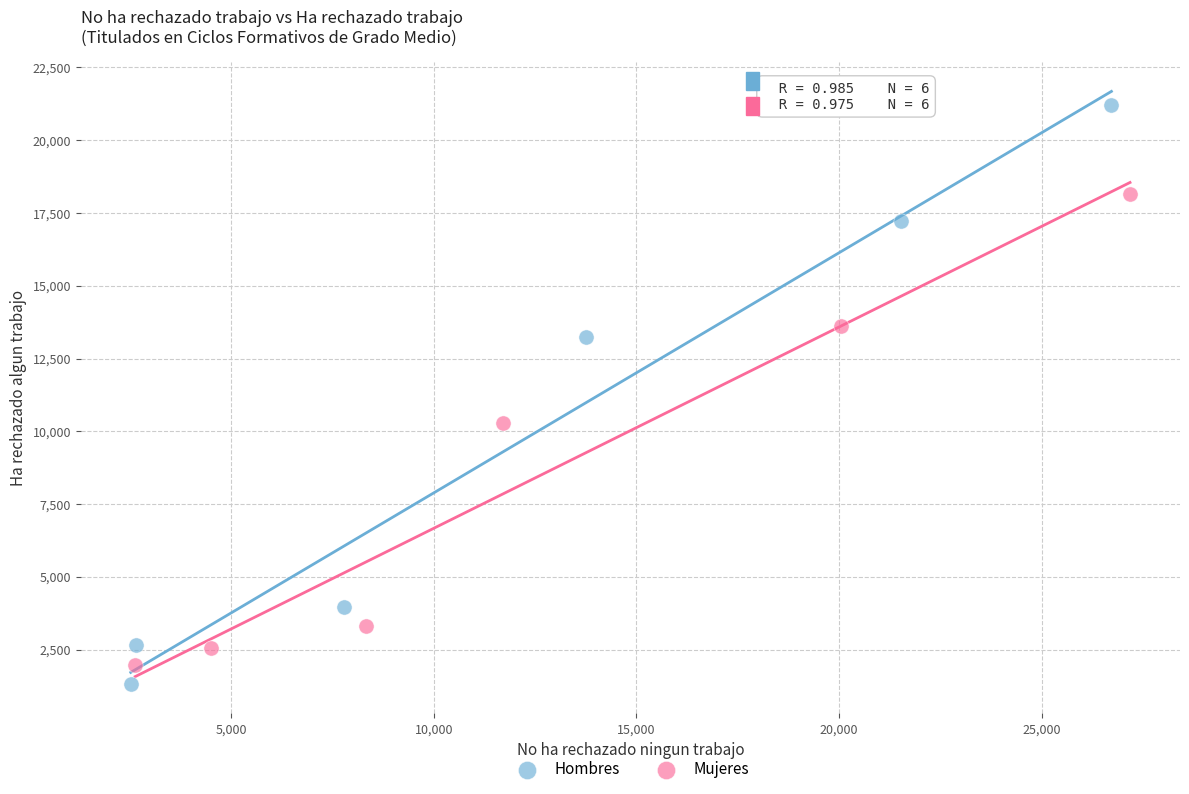

What are all the series names shown in the legend?

Hombres, Mujeres